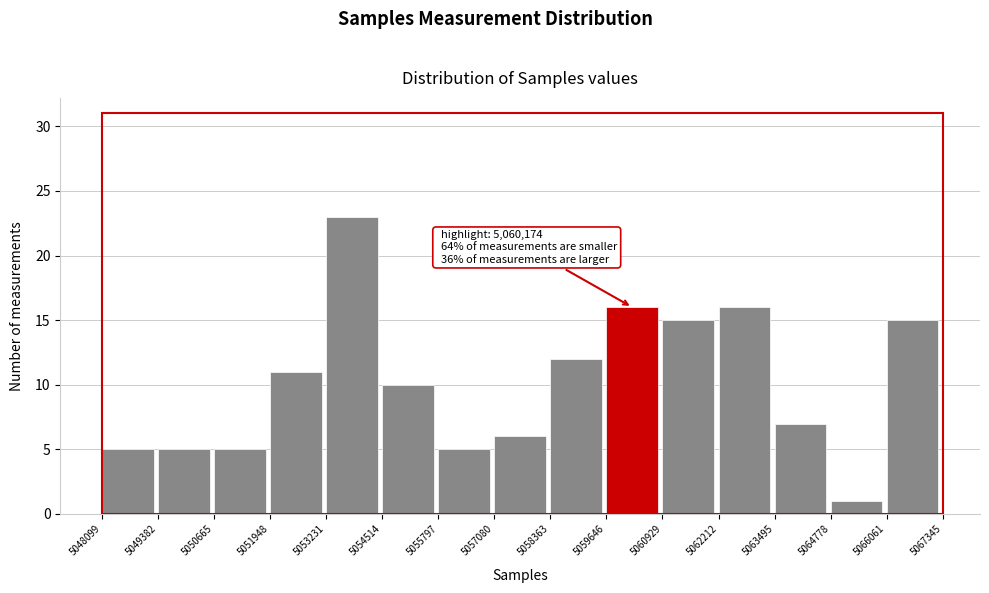

Over which range of the x-axis is the bar tallest?

5053231 to 5054514